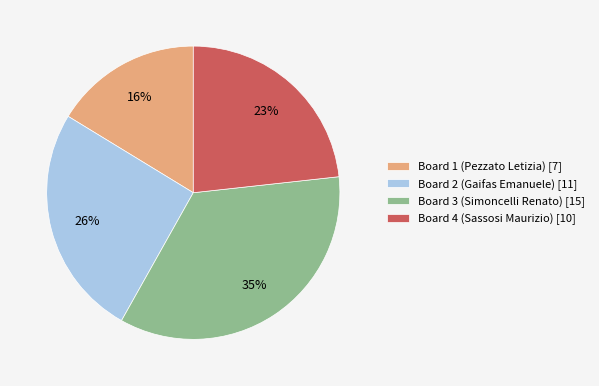

Is the sum of Board 1 (Pezzato Letizia) [7] and Board 3 (Simoncelli Renato) [15] greater than half?

Yes